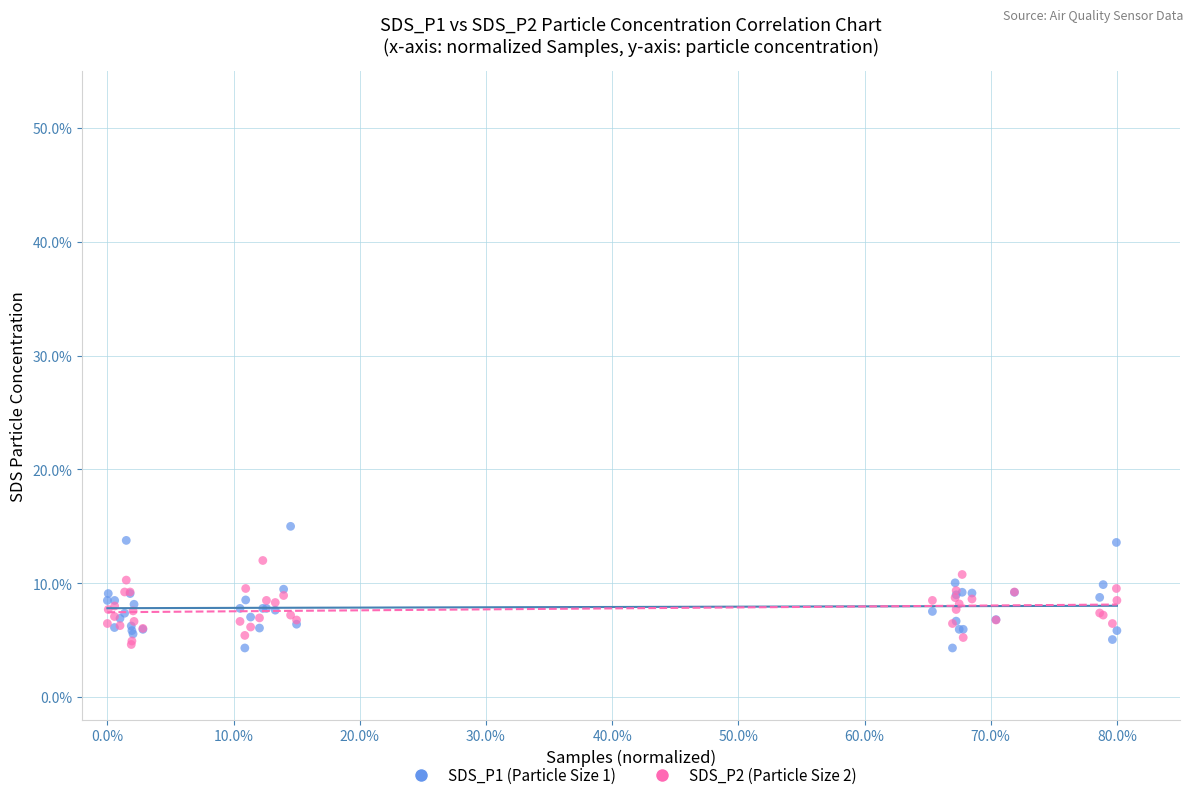

Which series has the widest spread of Y values?

SDS_P1 (Particle Size 1)